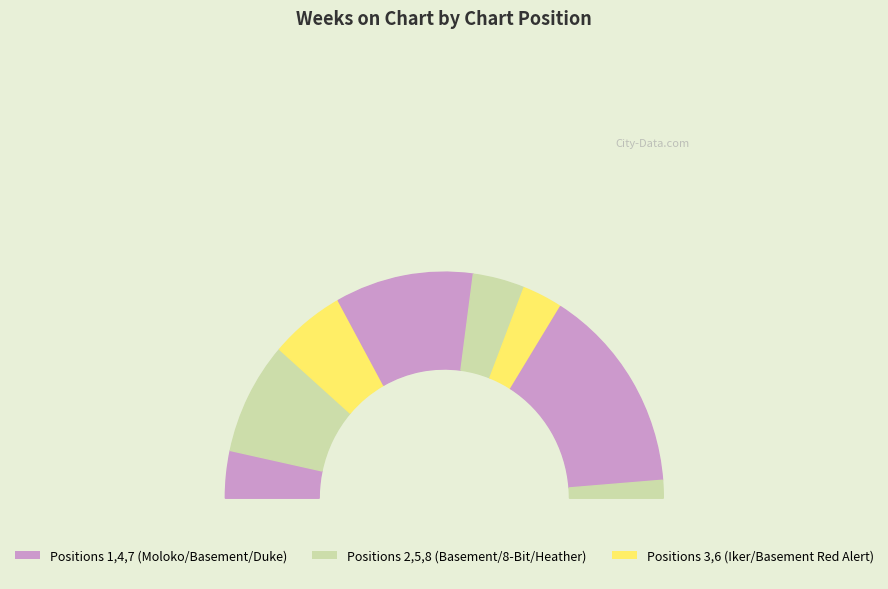

Is 8 - Proud the majority of the pie?

No